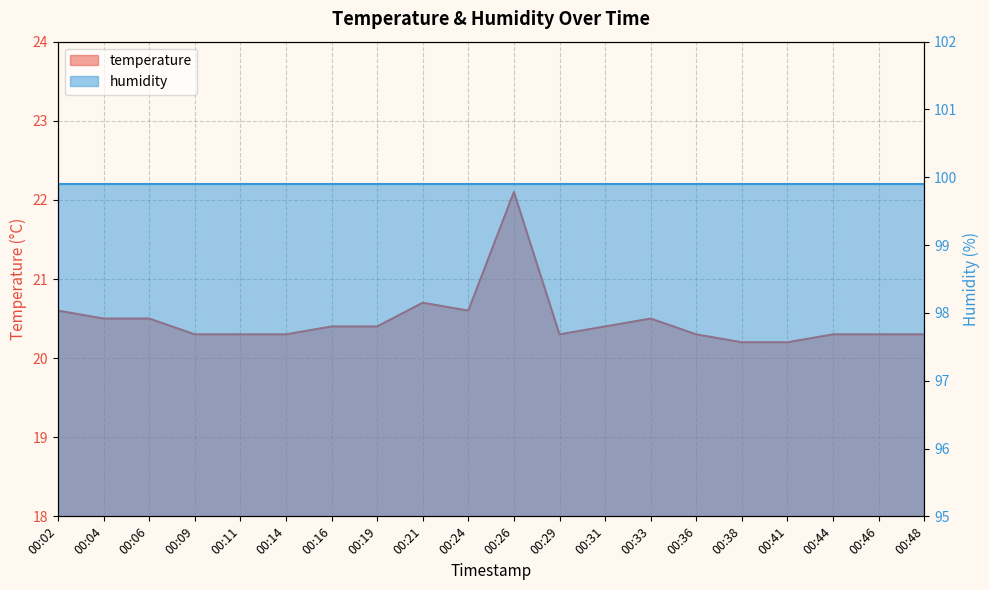

True or false: the data shows 20.5 at 00:04.

True